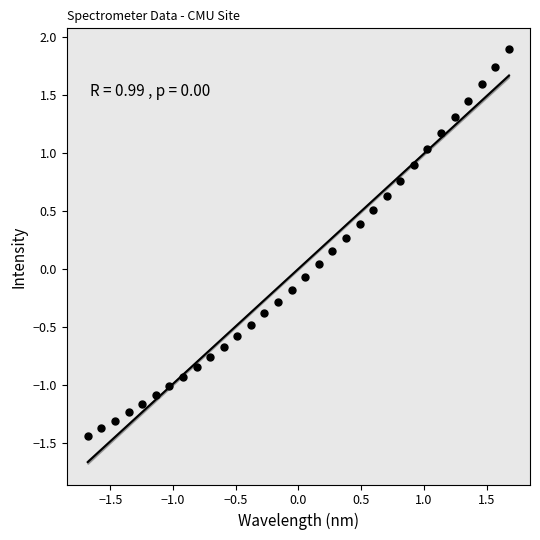

What is the range of Y values (max minus min)?

3.3